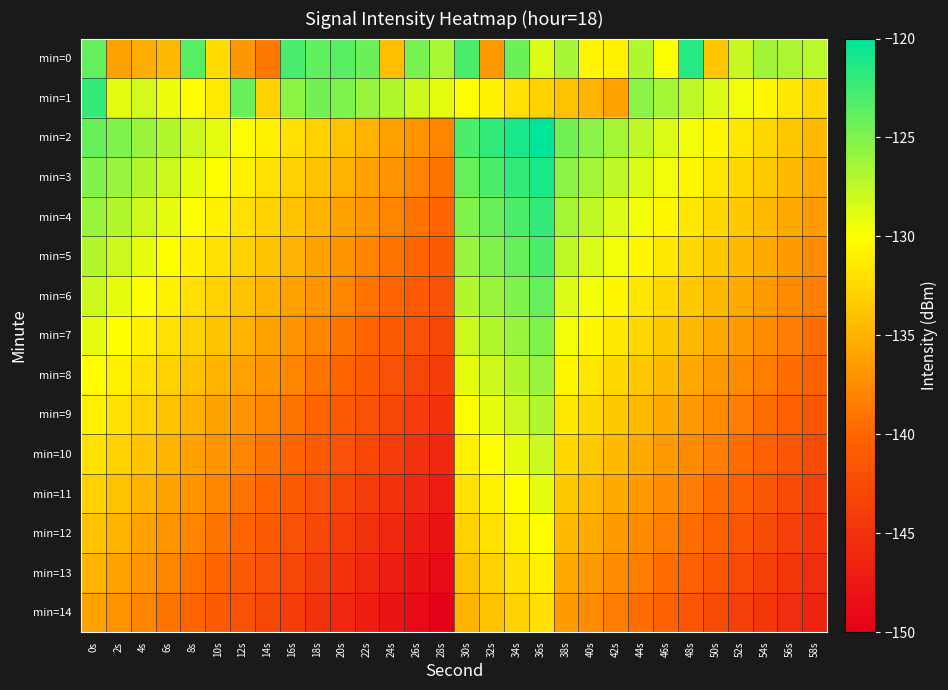

Between 36s and 8s, which is larger?

8s